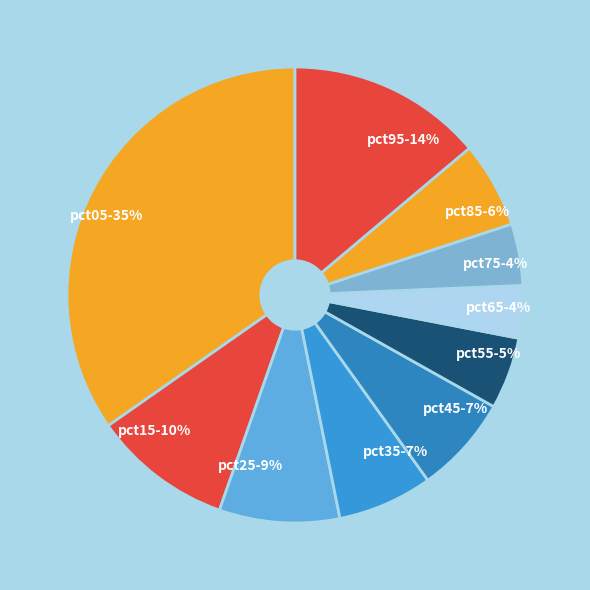

Is it true that pct35-7% is 7% of the pie?

True